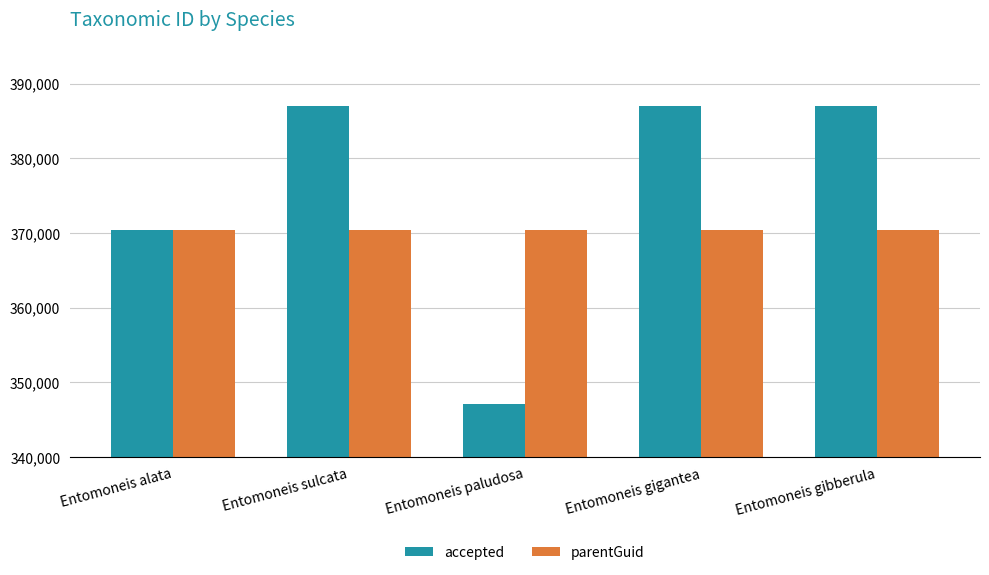

List the series in order of their overall mean, lowest first.

parentGuid, accepted